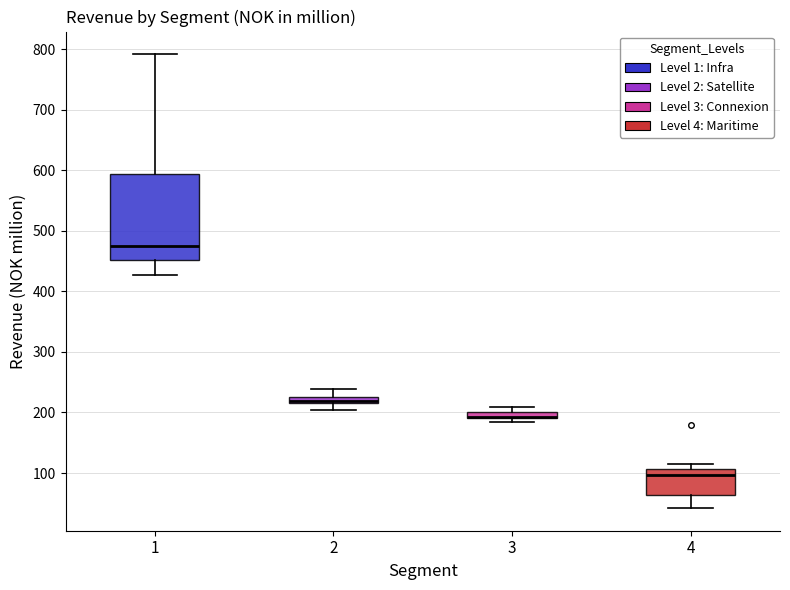

Where does the upper whisker of the box at x = 1 end on the y-axis? The values are not printed on the chart, so give them approximately, as read against the axis.

790